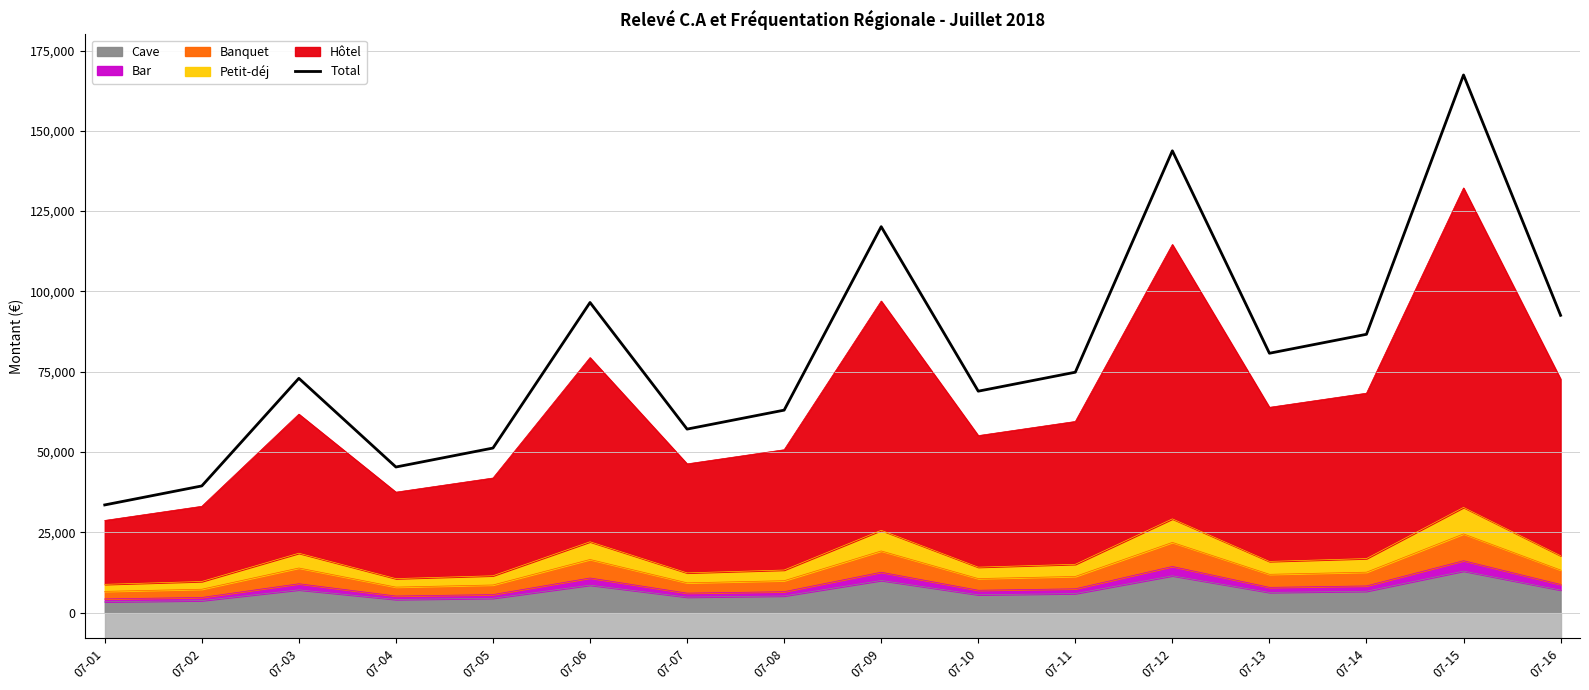

How many data points are less than 74836?

8